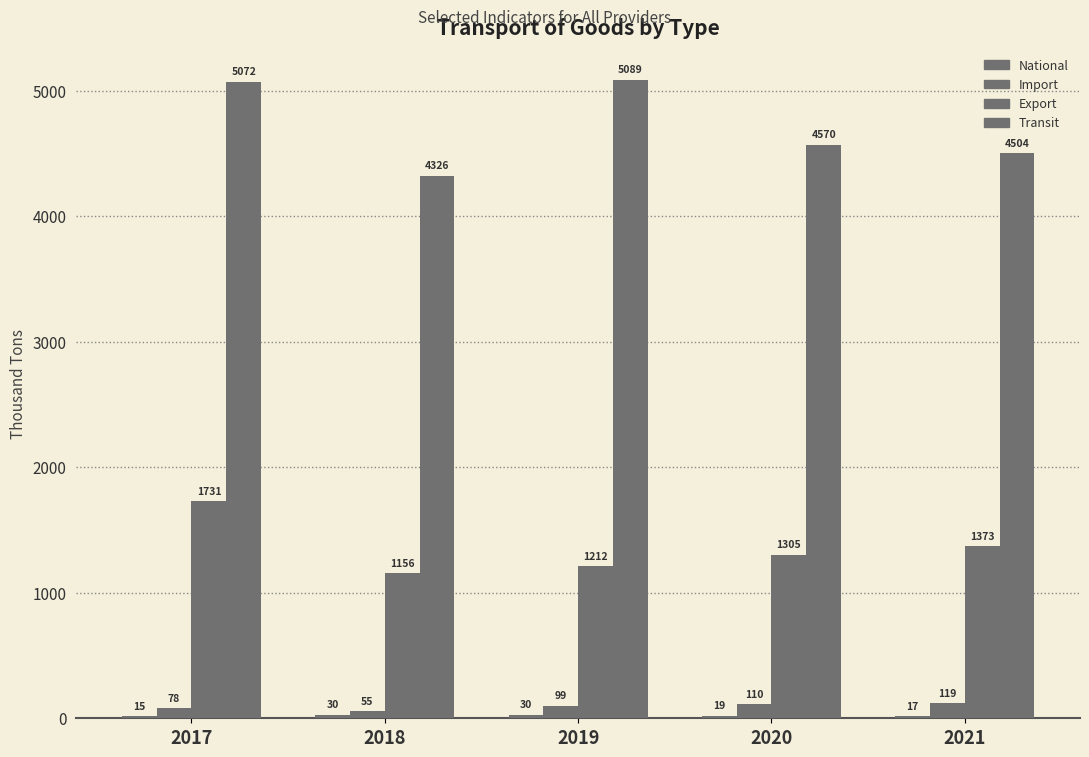

How many categories are shown in the chart?

5